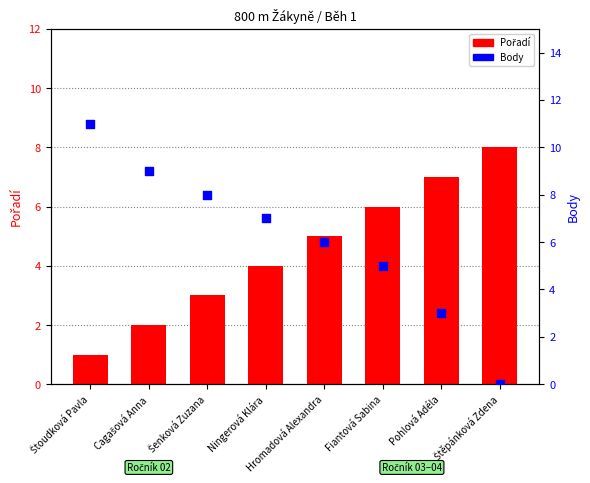

Which series has the largest total across all categories?

Body